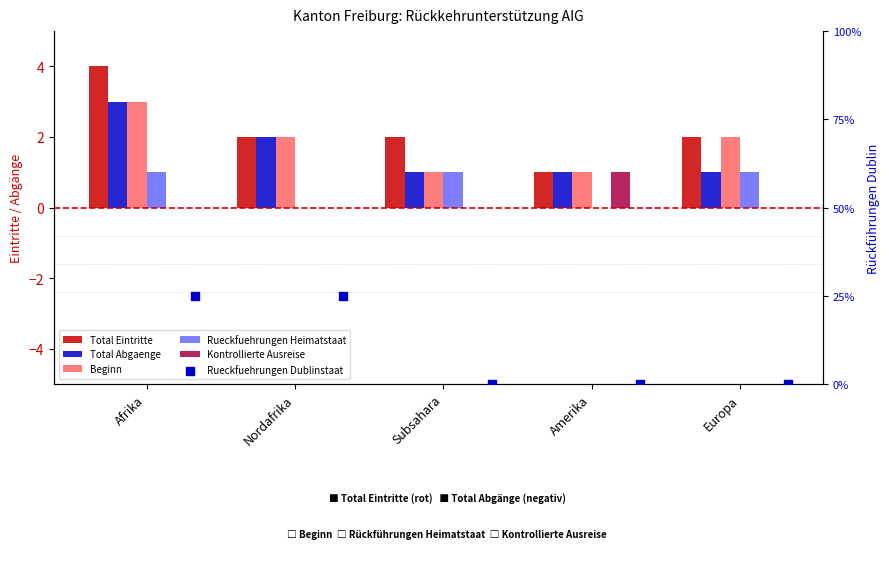

What is the total value across all series at Subsahara?

5